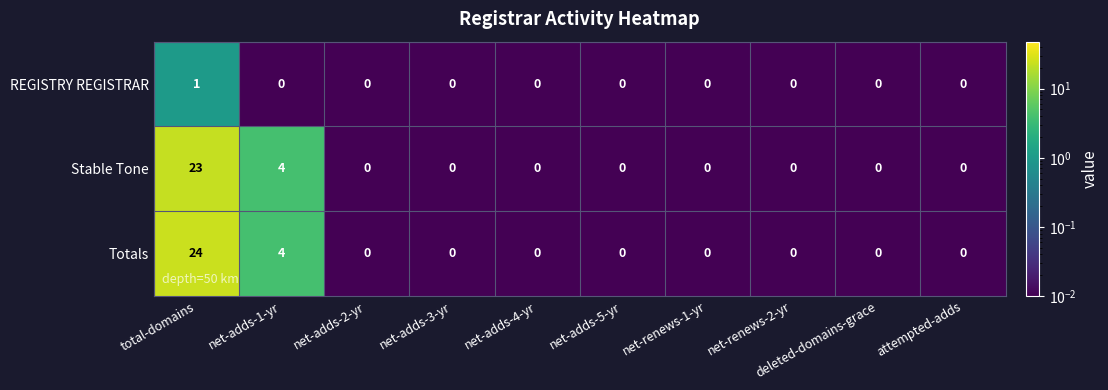

List the series in order of their peak value, highest first.

Totals, Stable Tone, REGISTRY REGISTRAR